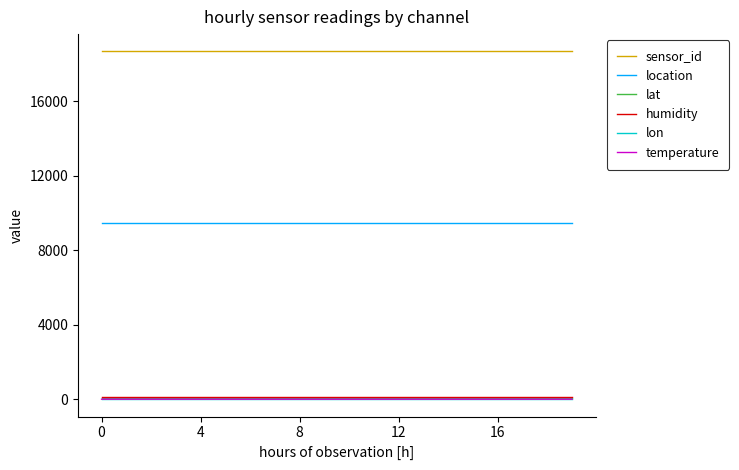

What is the highest value of the sensor_id series?

18658.0